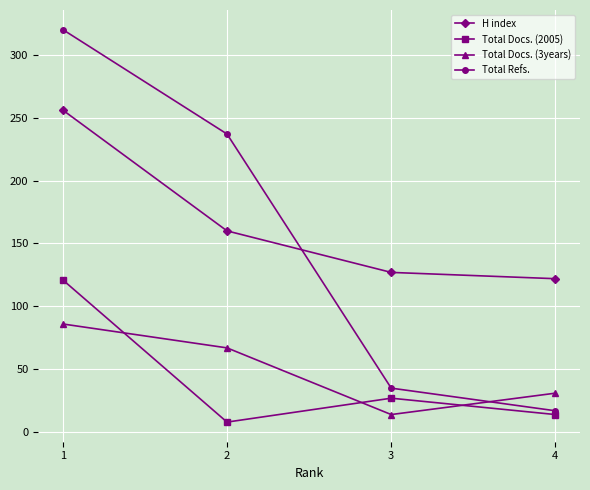

Where does the H index series first go above 160?

1